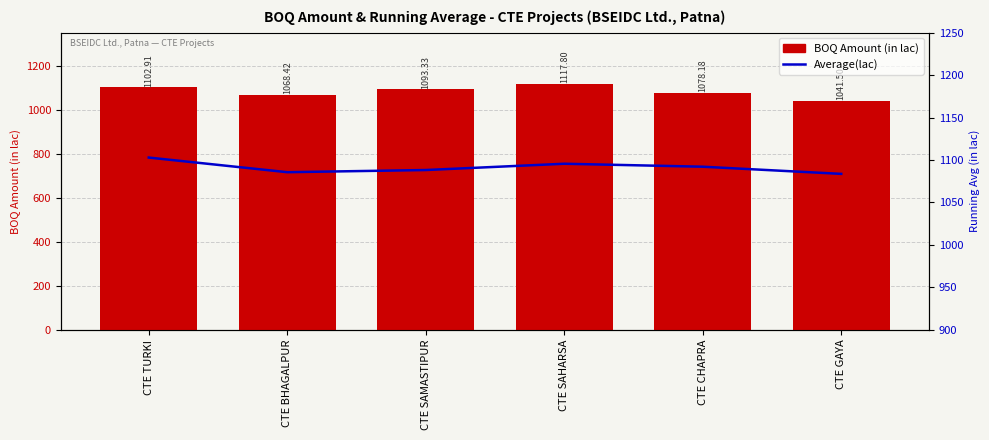

What is the approximate value of BOQ Amount (in lac) at CTE SAMASTIPUR?

1093.3